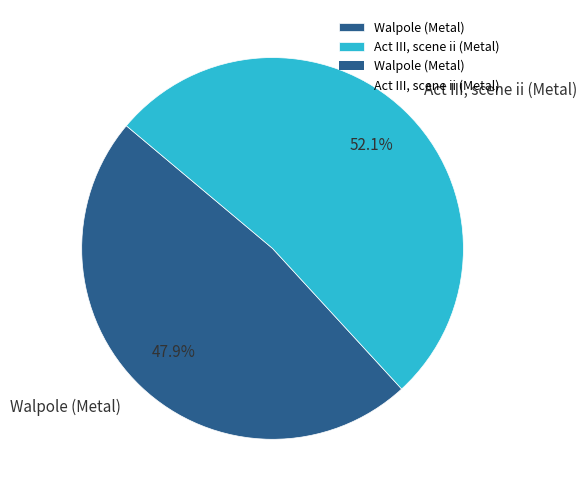

How many segments does this pie chart have?

2